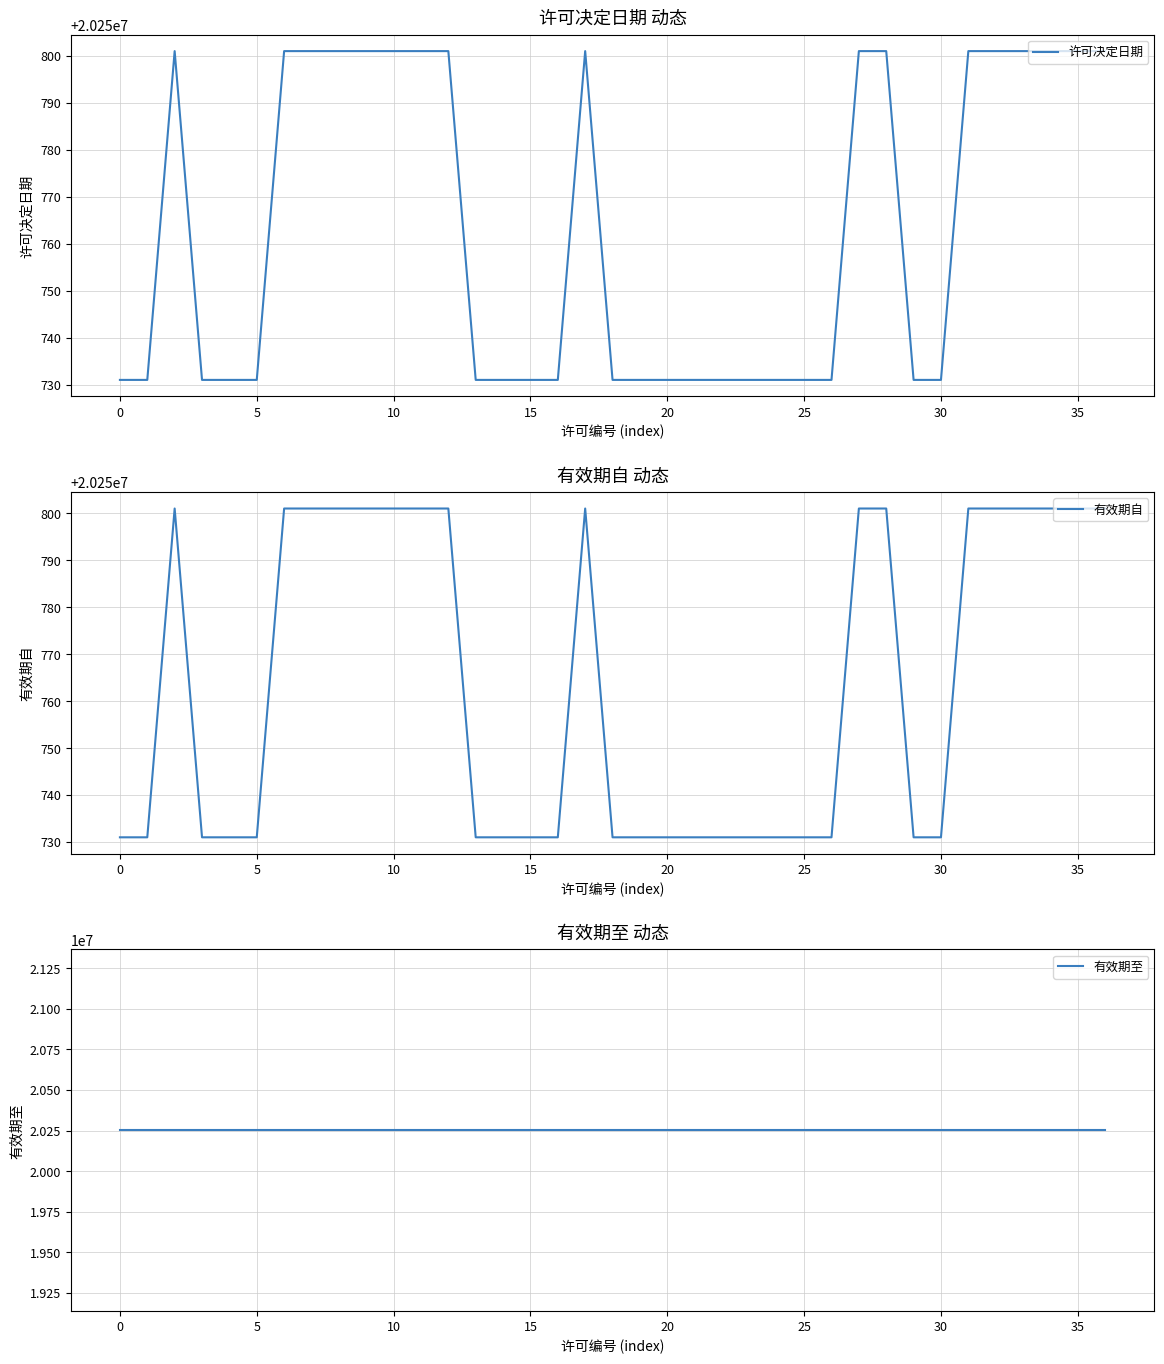

What is the highest value of the 有效期自 series?

20250801